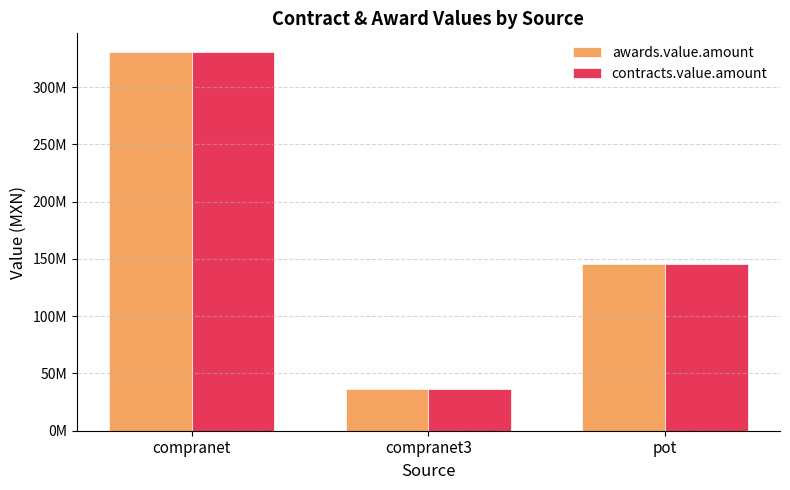

The value of awards.value.amount at compranet3 is 59602718.4. True or false?

False